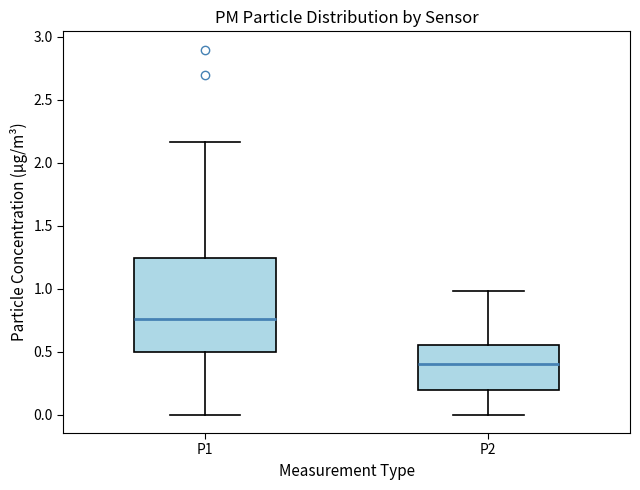

Where is the lower edge of the box for P1 on the y-axis? The values are not printed on the chart, so give them approximately, as read against the axis.

0.50